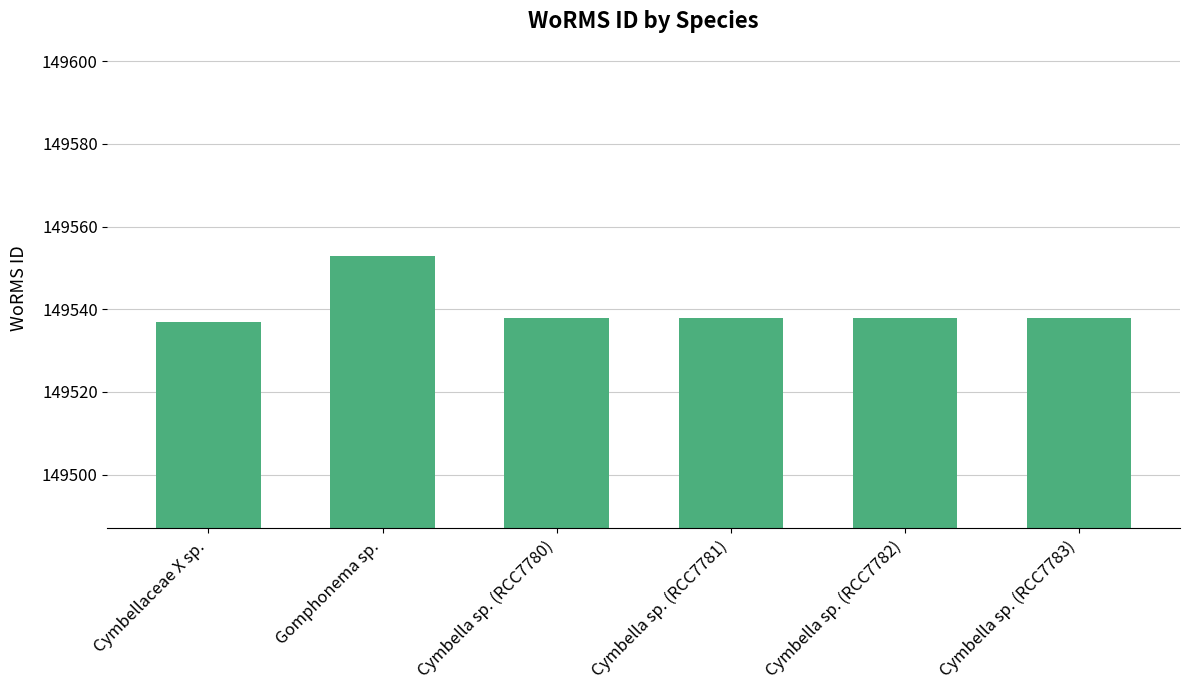

Reading right to left, what are all the values shown in this chart?

149538	149538	149538	149538	149553	149537